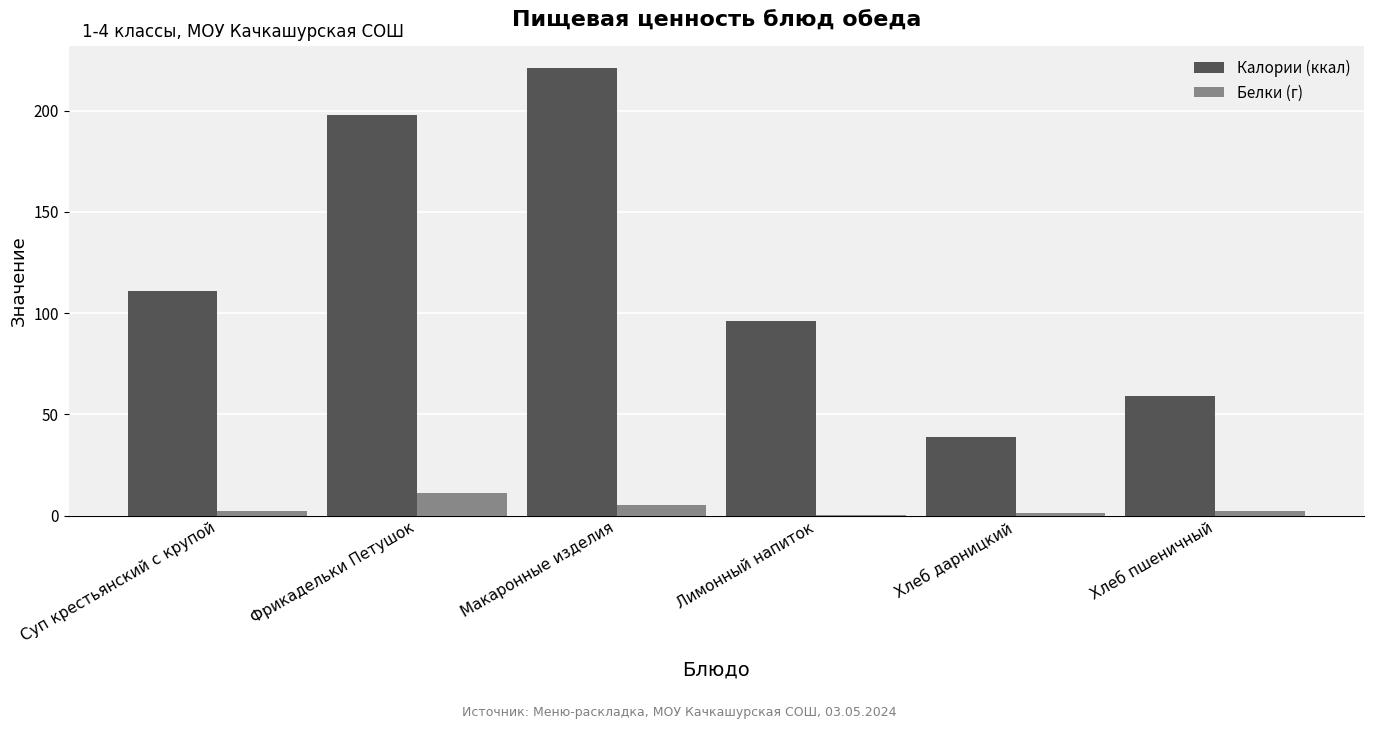

Is the value of Калории (ккал) at Фрикадельки Петушок greater than the value of Белки (г) at Суп крестьянский с крупой?

Yes